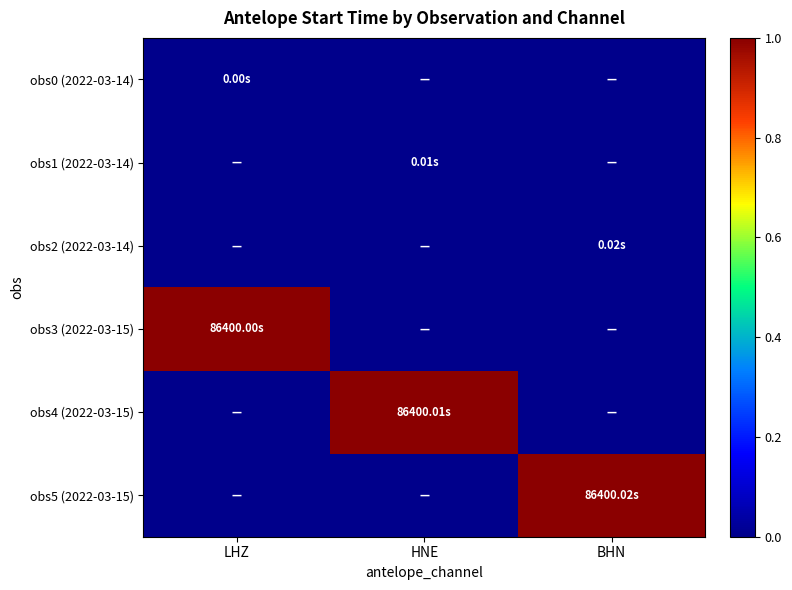

At HNE, list the series in order from smallest to largest.

obs0 (2022-03-14), obs2 (2022-03-14), obs3 (2022-03-15), obs5 (2022-03-15), obs1 (2022-03-14), obs4 (2022-03-15)